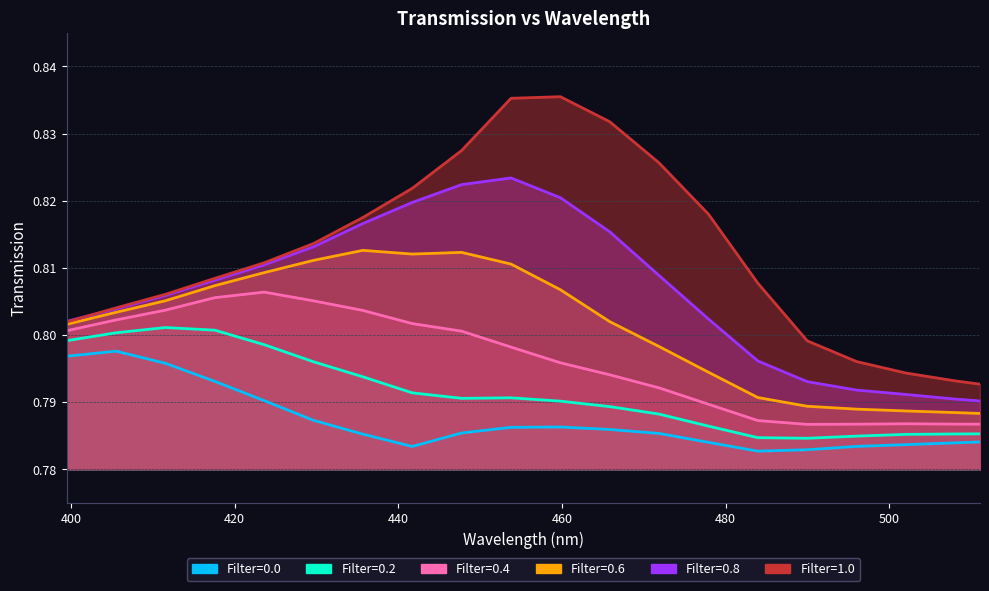

Is it true that 0.8 equals 0.8 at 405.528?

True